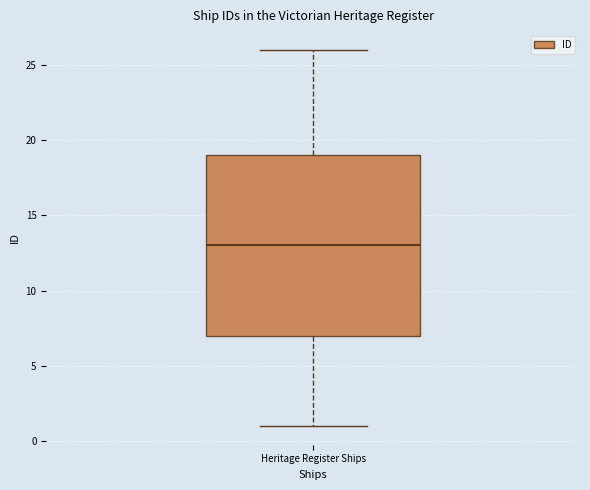

Where does the median line of the box for Heritage Register Ships sit on the y-axis? The values are not printed on the chart, so give them approximately, as read against the axis.

13